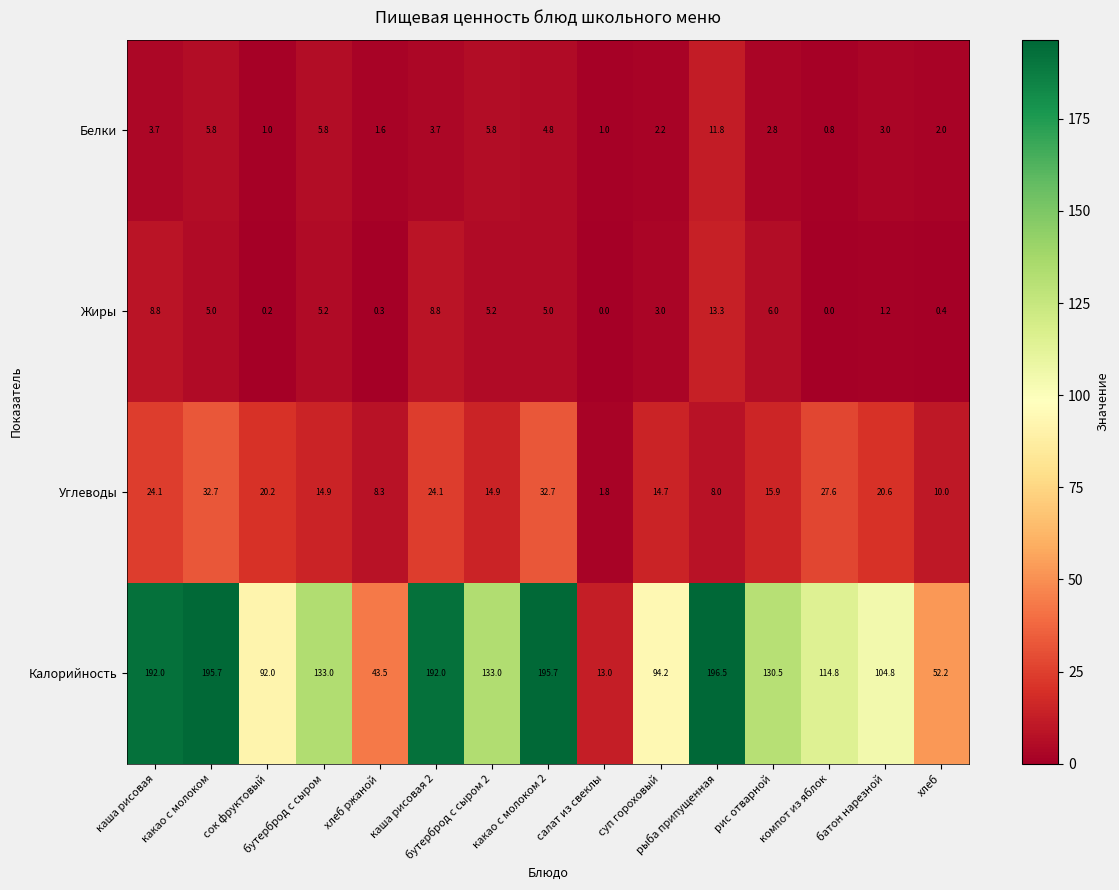

What is the maximum value shown in the chart?

196.5